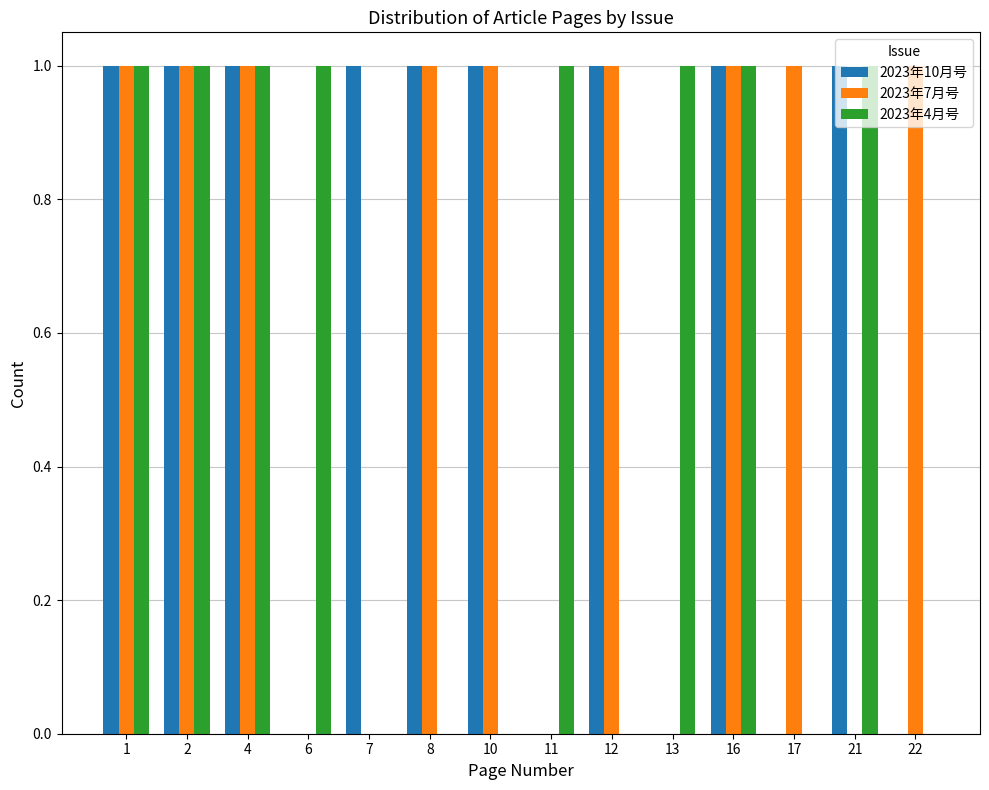

Between 1 and 21, which series saw the biggest shift?

2023年7月号